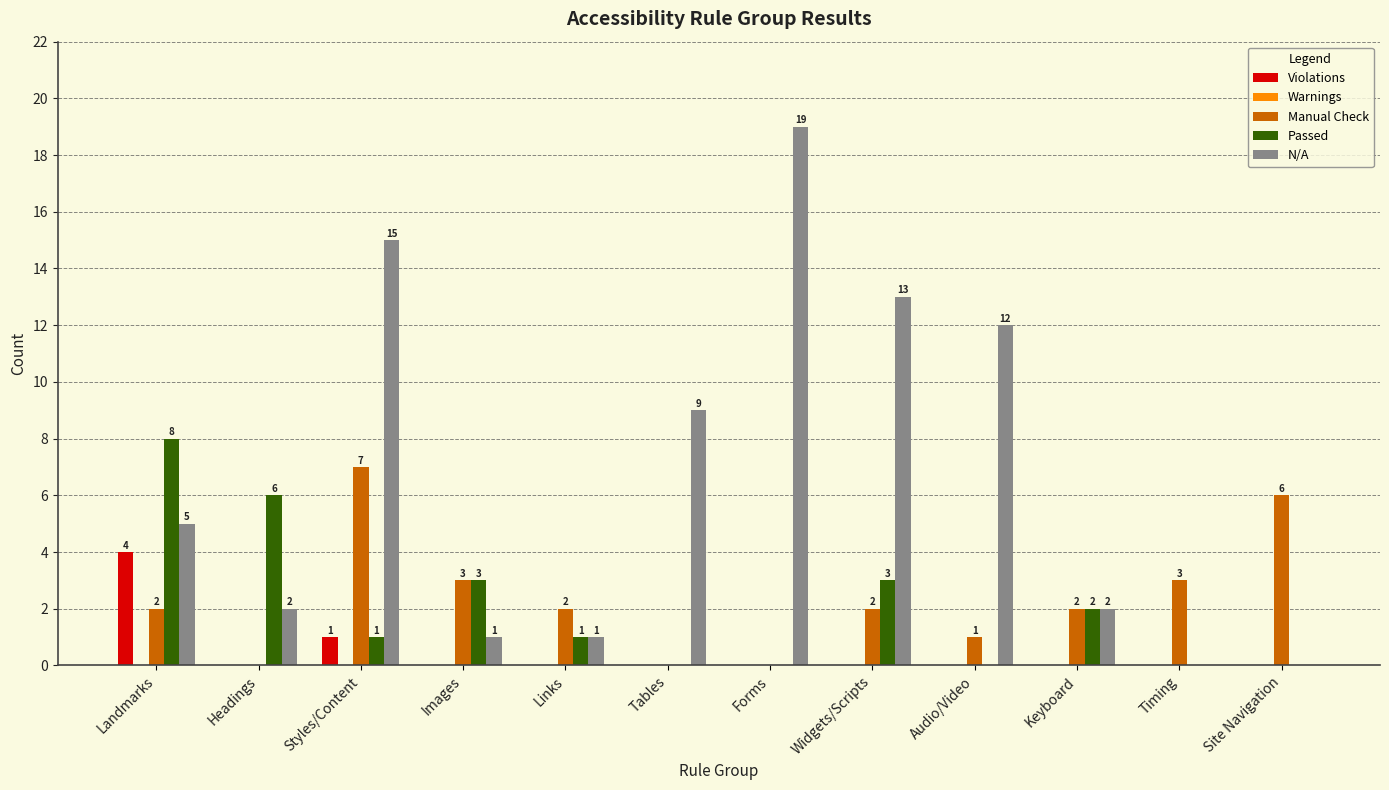

Which series has the largest total across all categories?

N/A